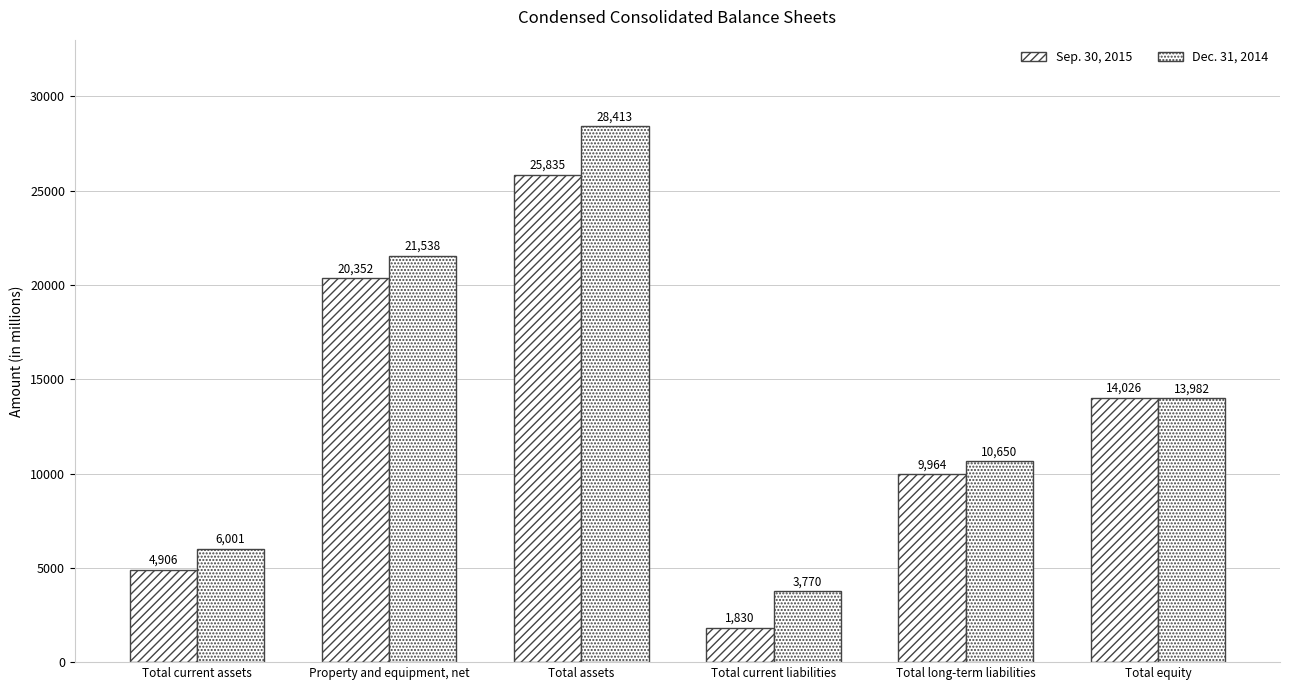

What is the sum of the Dec. 31, 2014 values at Total current assets and Total current liabilities?

9771